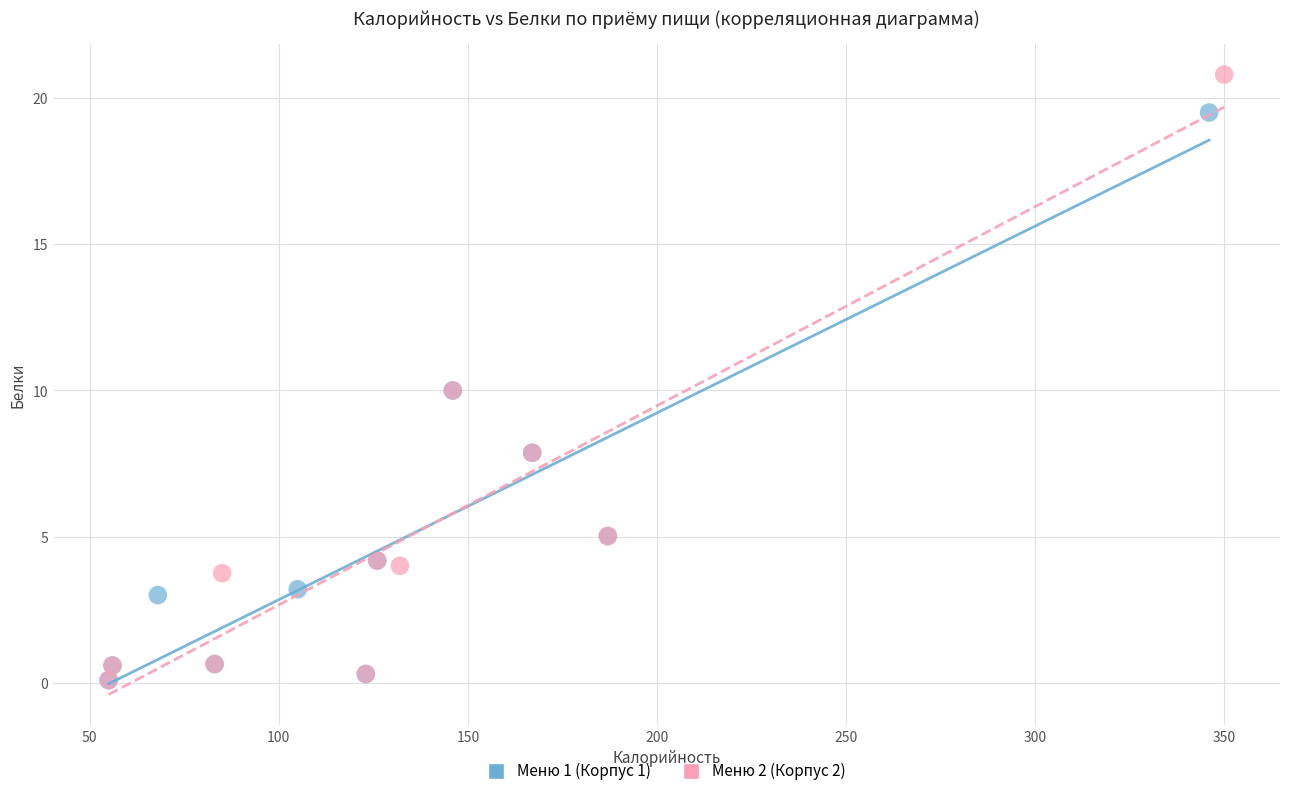

Which series reaches the maximum Y coordinate?

Меню 2 (Корпус 2)